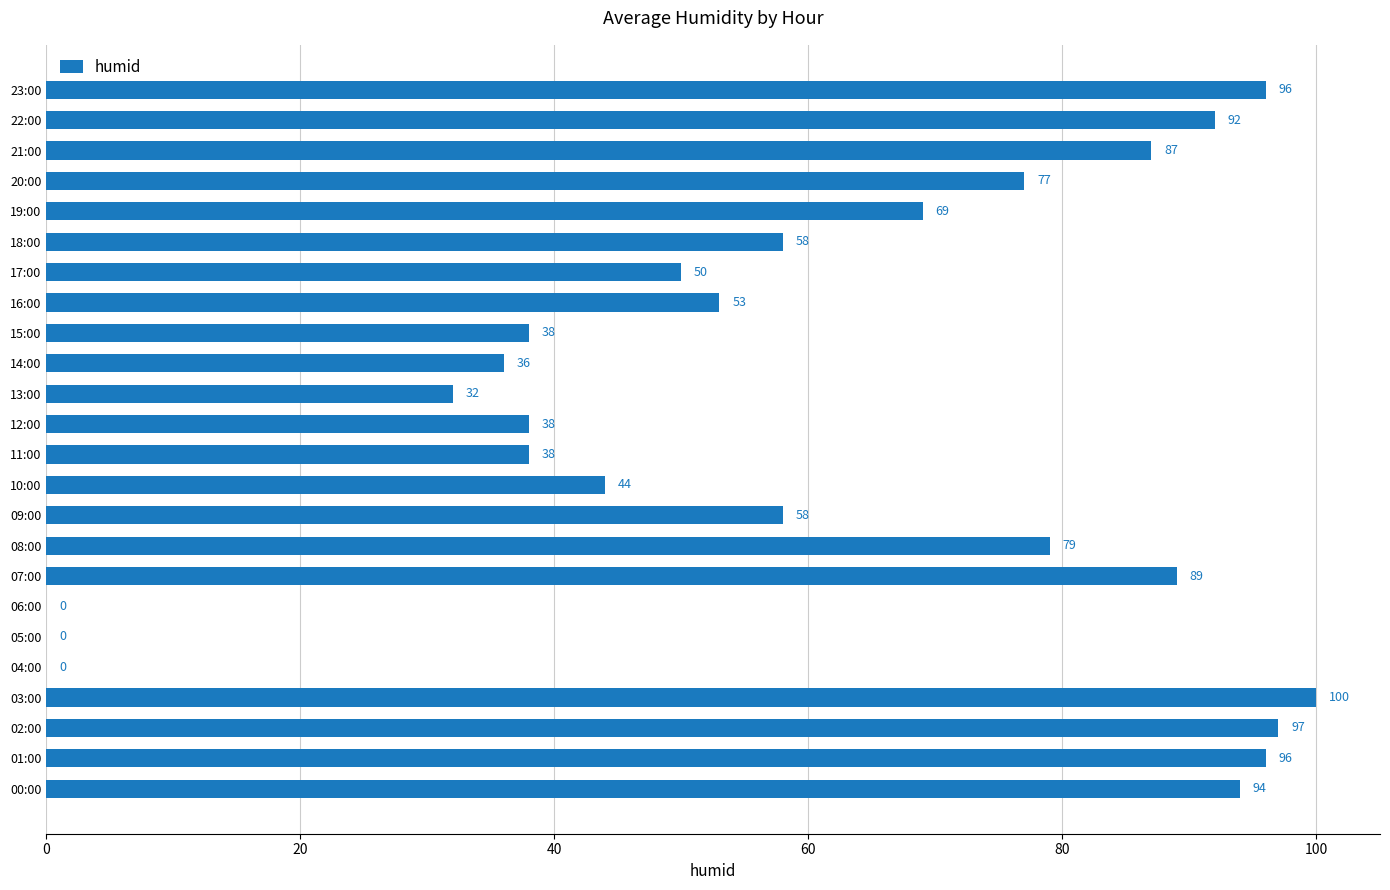

At which category does the chart reach its peak across all series?

03:00